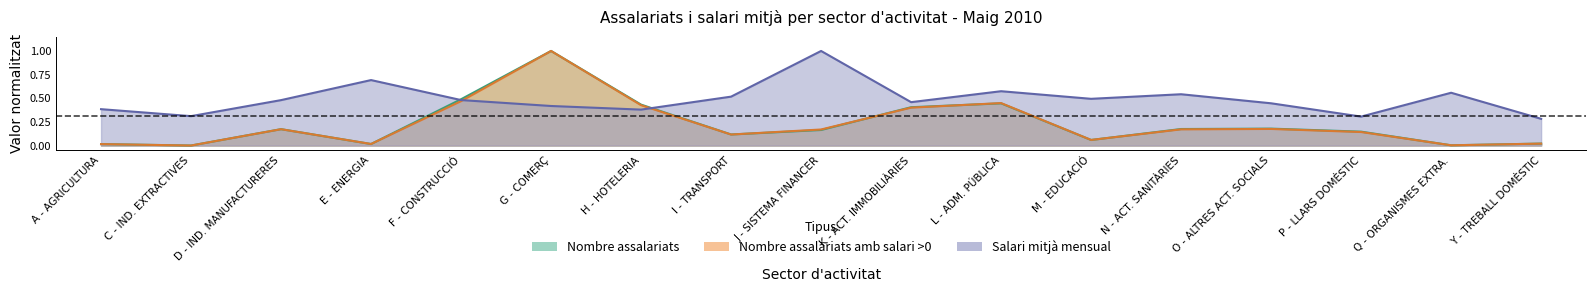

How many data points does each series have?

17